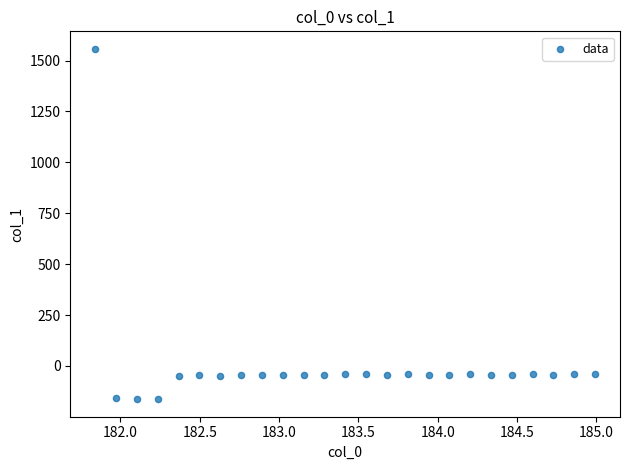

What is the range of X values (max minus min)?

3.1